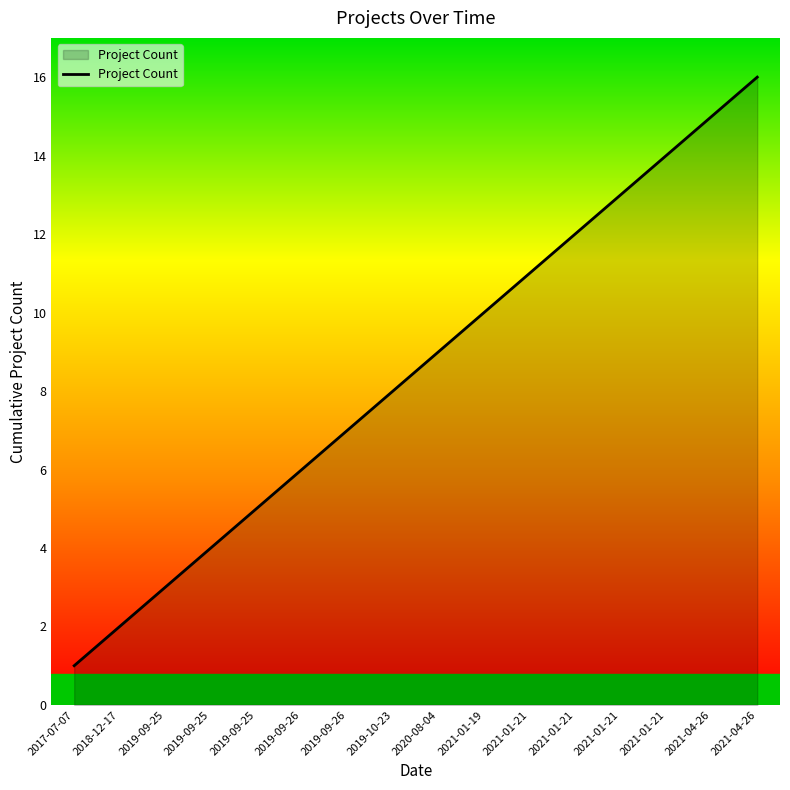

Does the chart have visible grid lines?

No